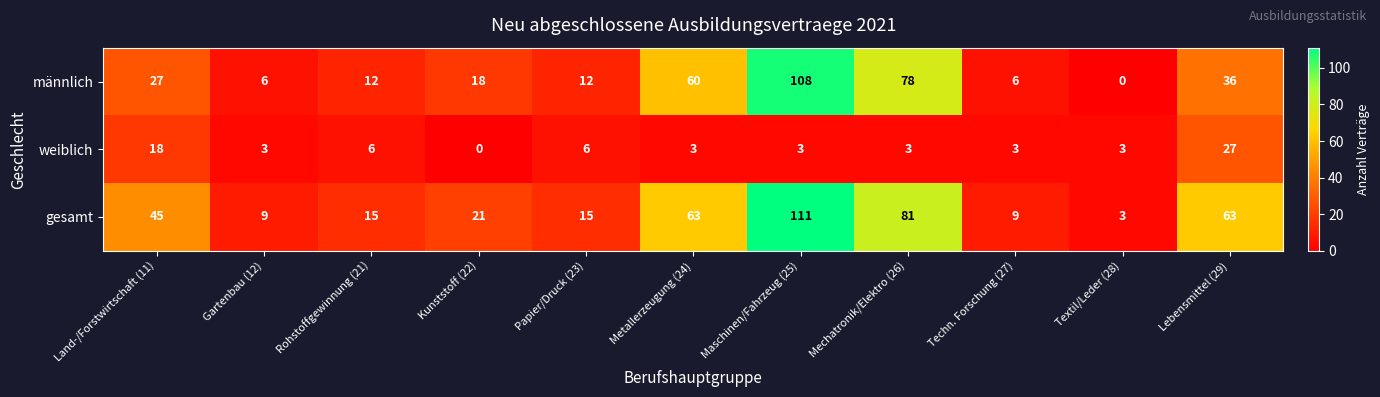

List the series in order of their peak value, highest first.

gesamt, männlich, weiblich